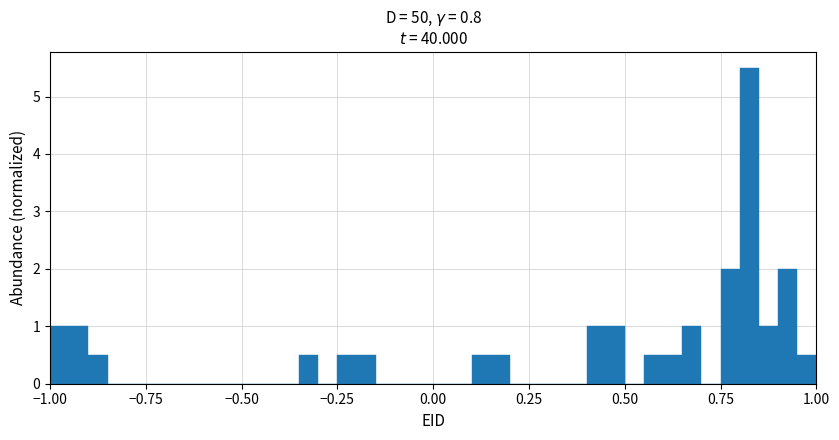

Read against the x-axis, roughly where is the centre of the tallest bar?

0.85